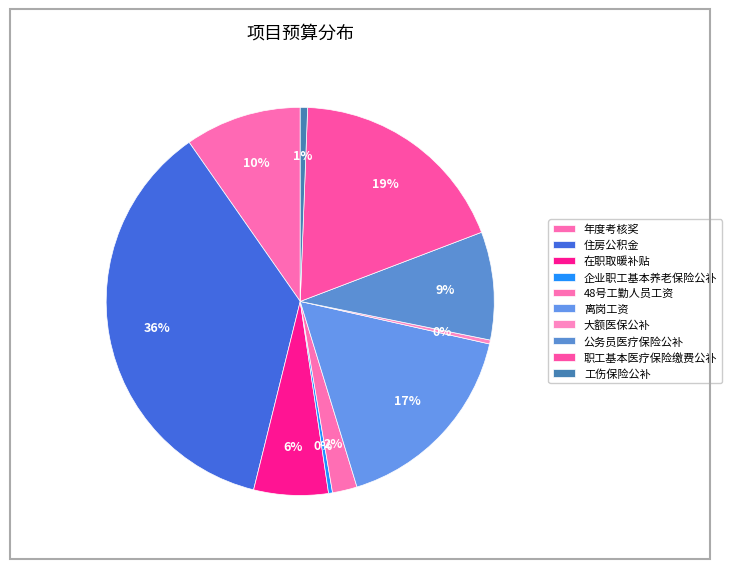

Count the number of slices in the pie.

10